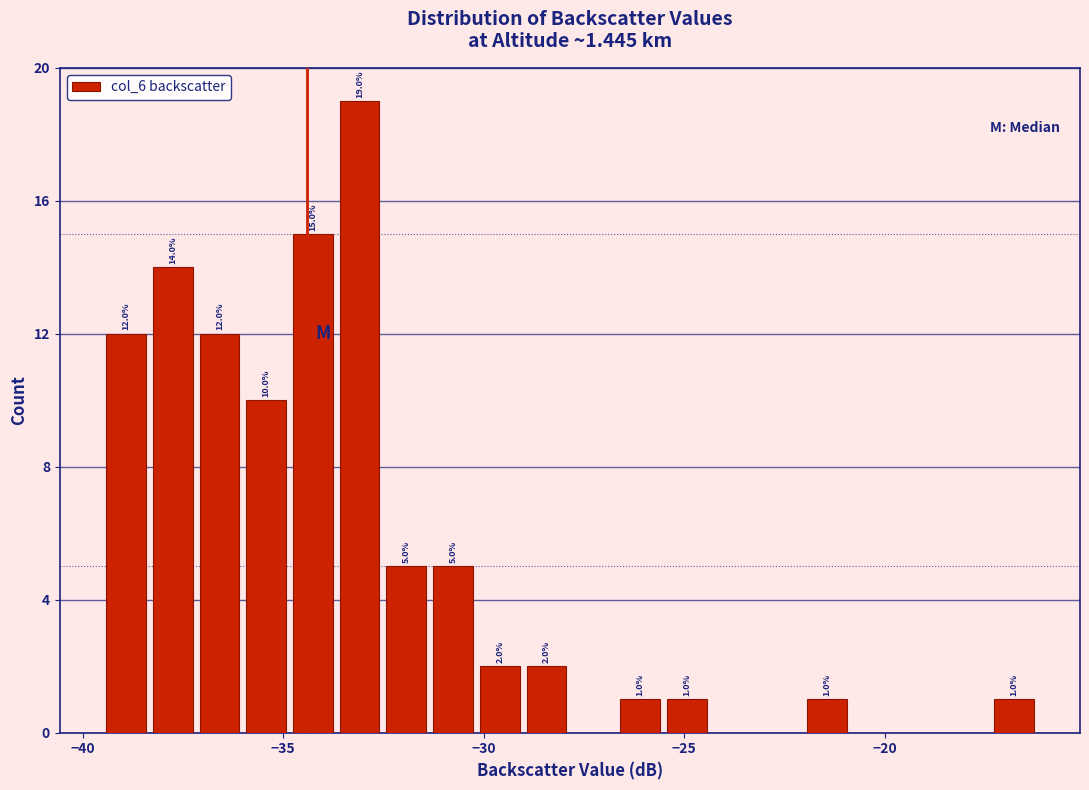

Read against the x-axis, roughly where is the centre of the tallest bar?

-33.0